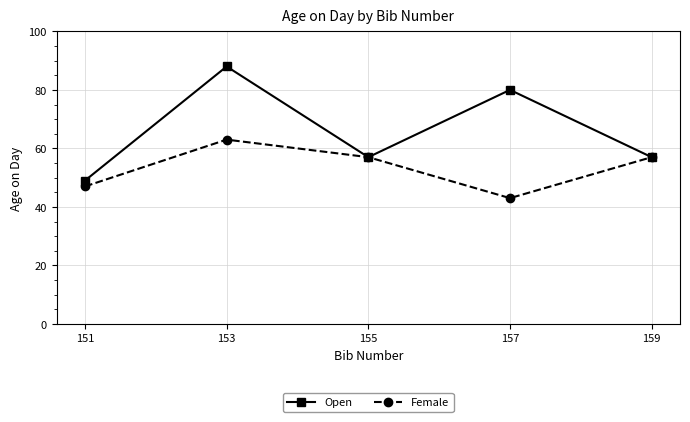

What are all the series names shown in the legend?

Open, Female